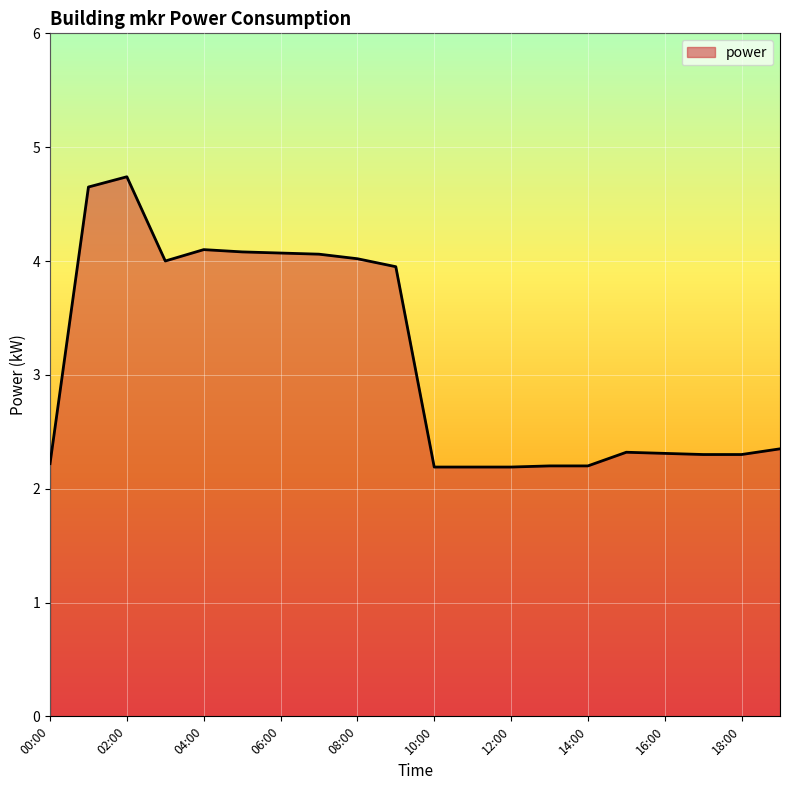

Does the chart have visible grid lines?

Yes